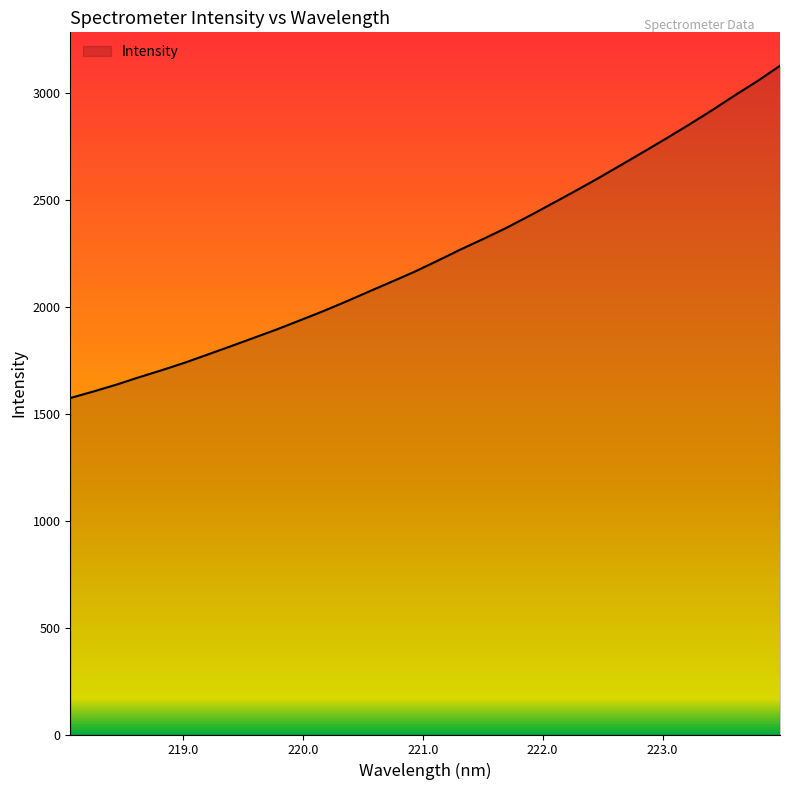

Reading left to right, transcribe all the data shown in this chart.

1573.0	1603.2	1635.1	1670.0	1703.3	1738.4	1776.4	1814.9	1854.0	1893.2	1935.0	1977.4	2022.2	2069.1	2115.2	2162.1	2213.1	2265.5	2315.1	2366.4	2422.0	2479.6	2537.9	2597.3	2659.1	2721.6	2784.7	2849.5	2916.3	2986.2	3053.7	3126.1